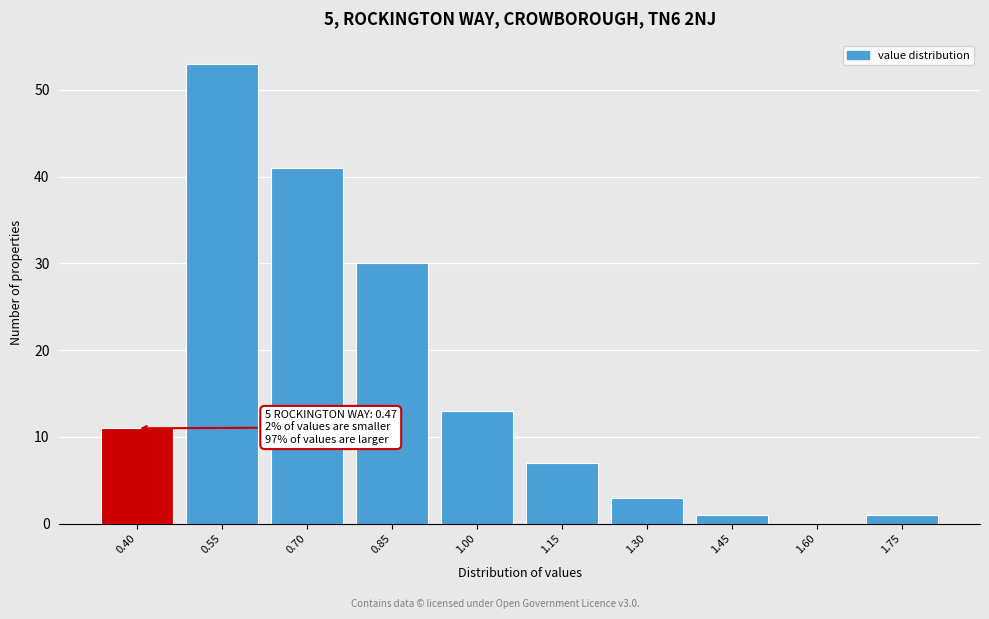

Reading left to right, what are all the values shown in this chart?

0.40=11	0.55=53	0.70=41	0.85=30	1.00=13	1.15=7	1.30=3	1.45=1	1.60=0	1.75=1